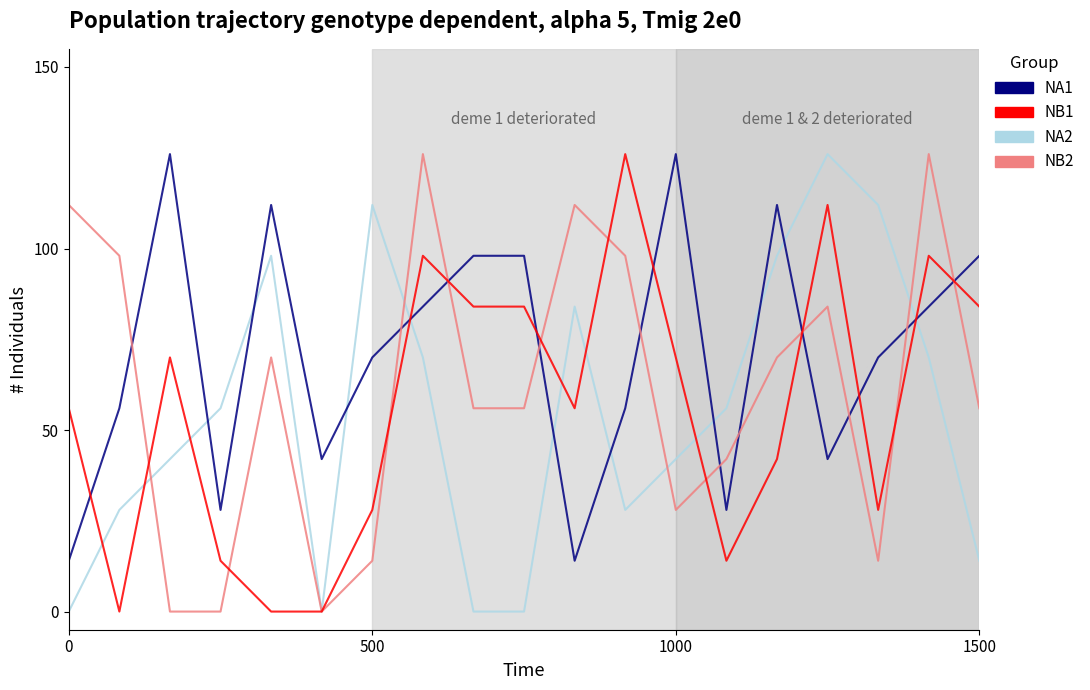

Which series has the largest total across all categories?

NA1